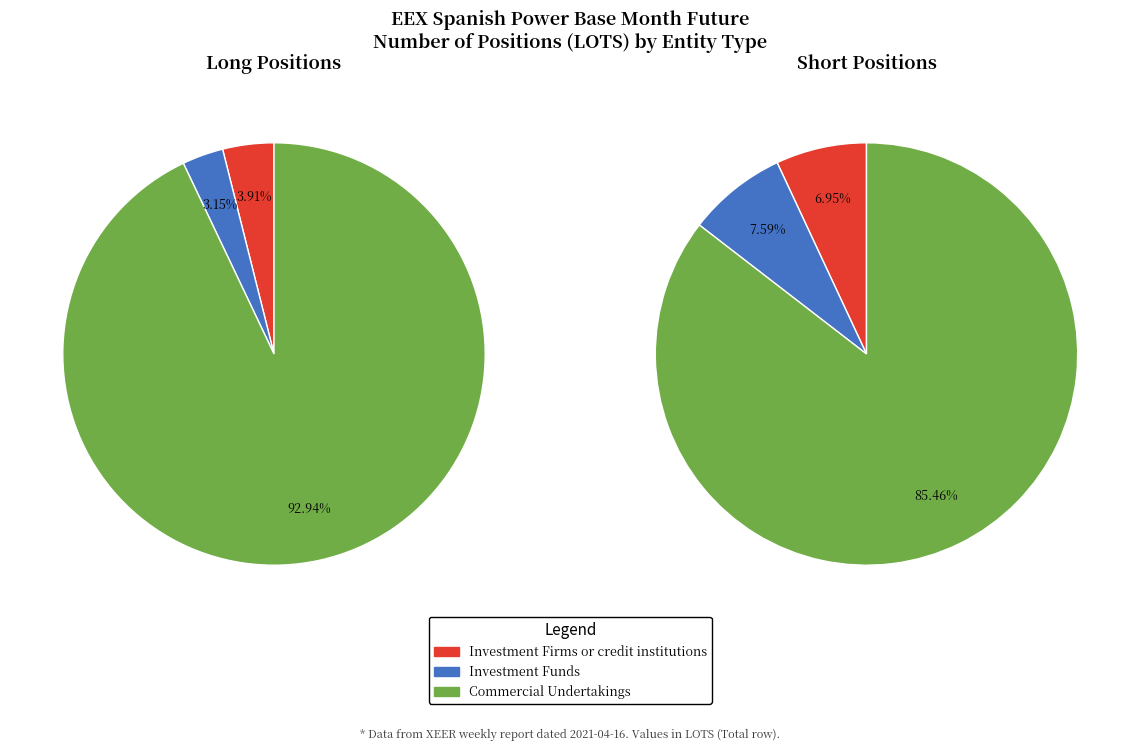

Count the number of slices in the pie.

3